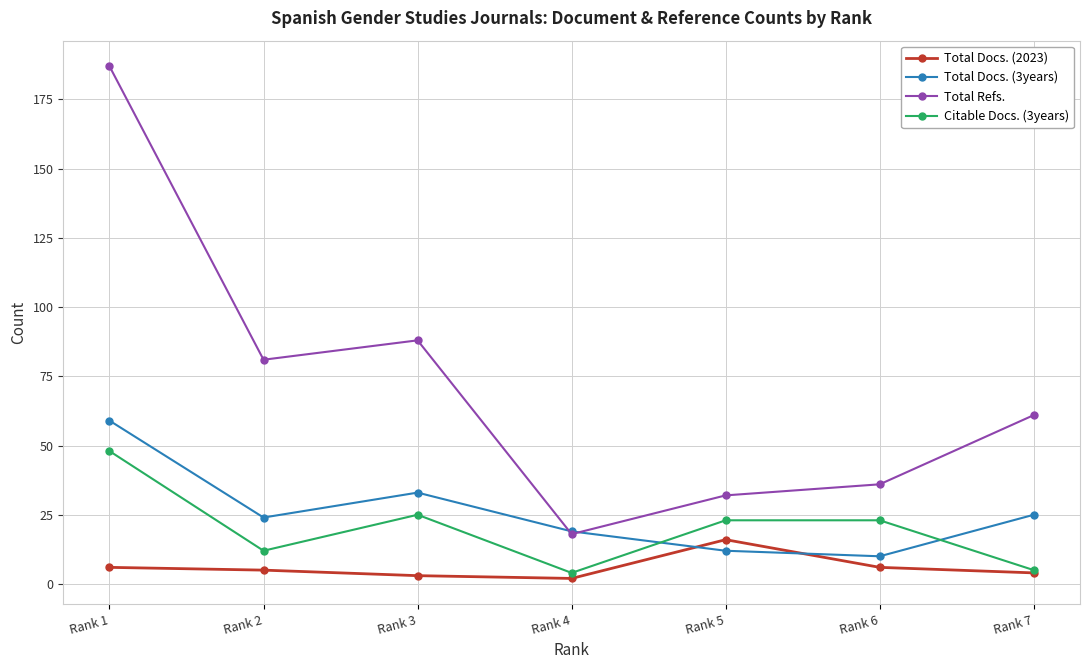

What are all the series names shown in the legend?

Total Docs. (2023), Total Docs. (3years), Total Refs., Citable Docs. (3years)